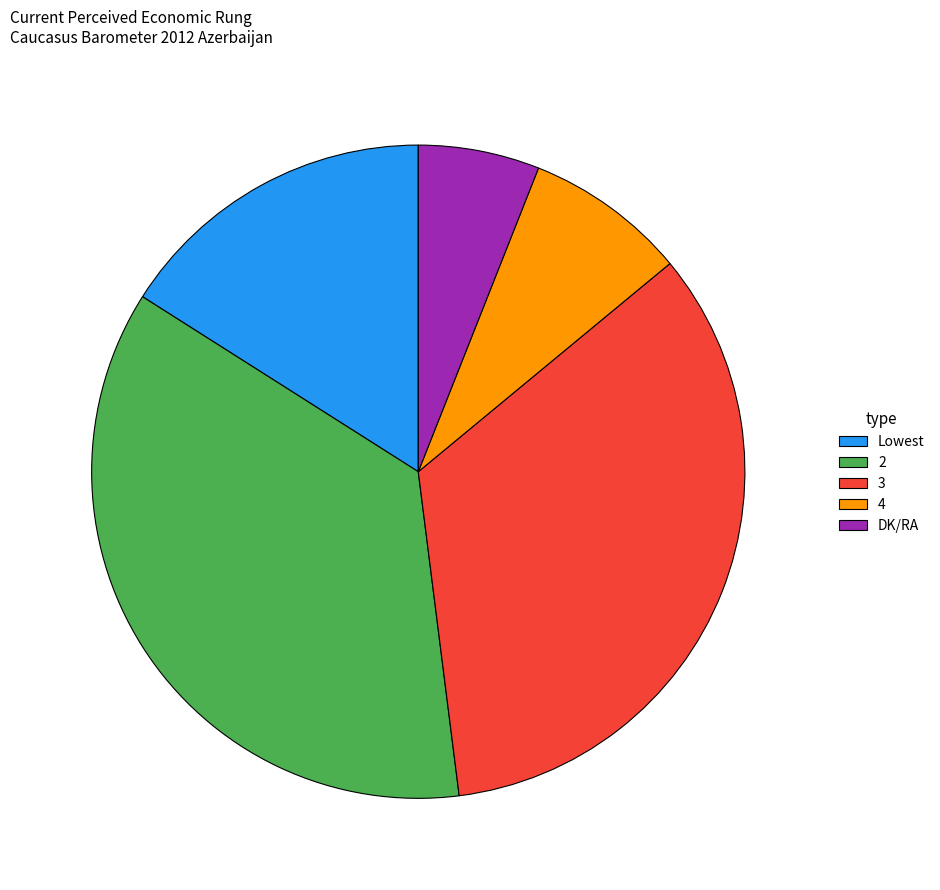

Is there a majority slice in this chart?

No